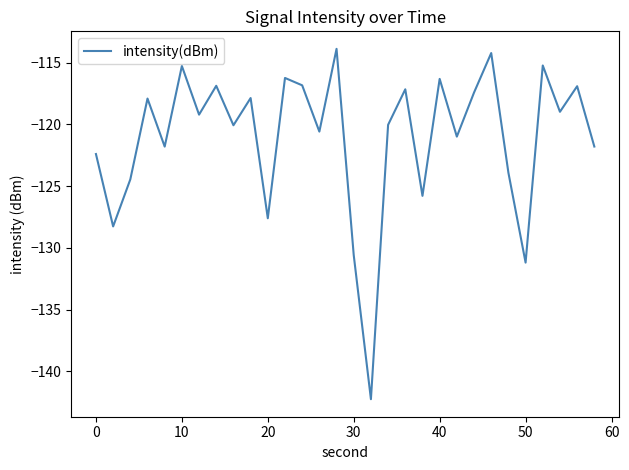

What is the difference between the maximum and minimum values?

28.4